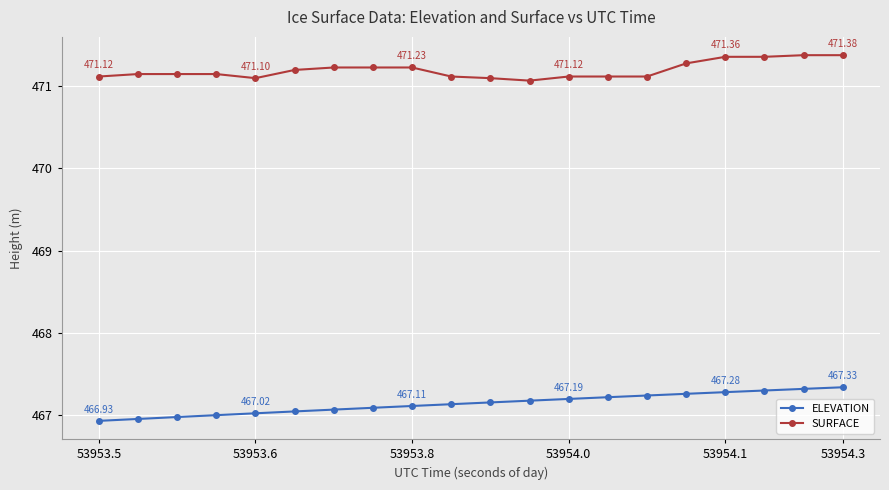

Which series has the largest total across all categories?

SURFACE